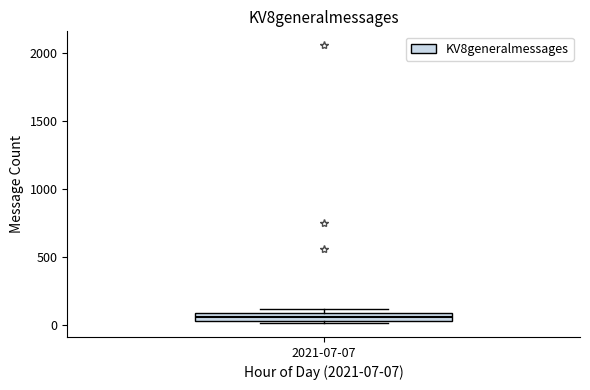

Where is the upper edge of the box for 2021-07-07 on the y-axis? The values are not printed on the chart, so give them approximately, as read against the axis.

100